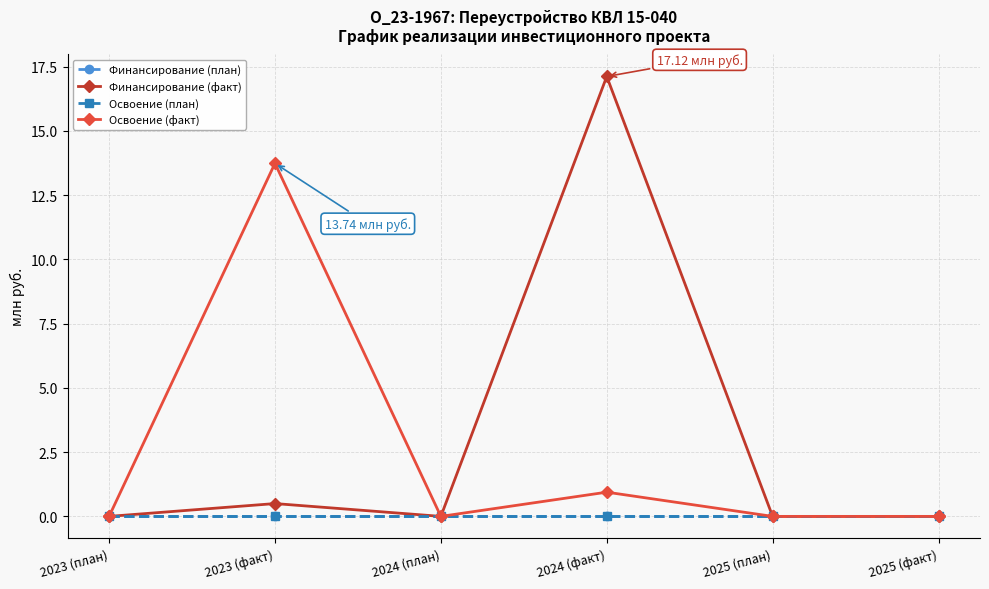

Which series has the largest total across all categories?

Финансирование (факт)